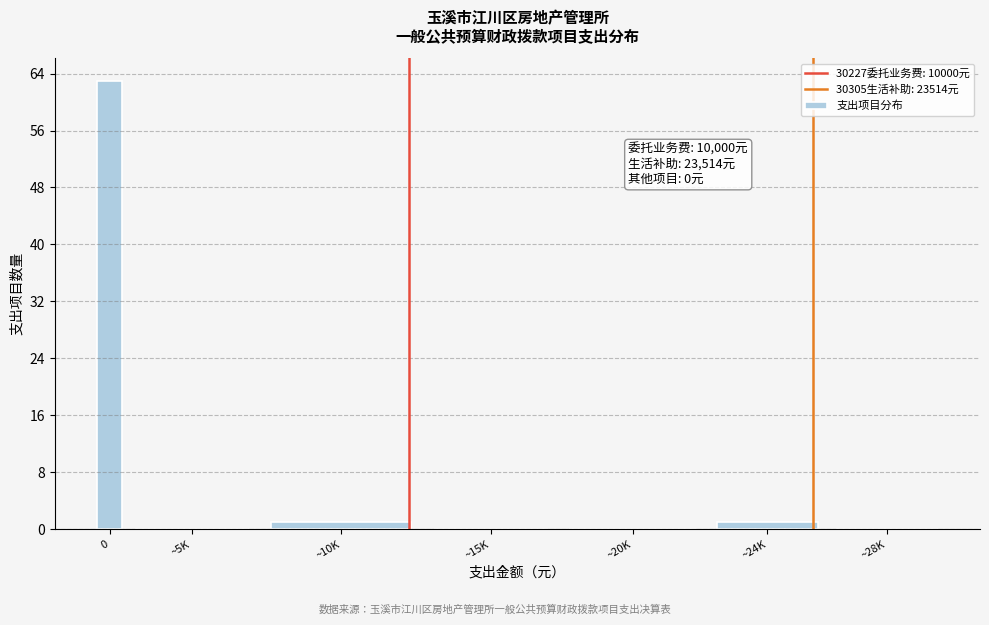

Reading left to right, extract all data points from this chart.

0=63	~5K=0	~10K=1	~15K=0	~20K=0	~24K=1	~28K=0